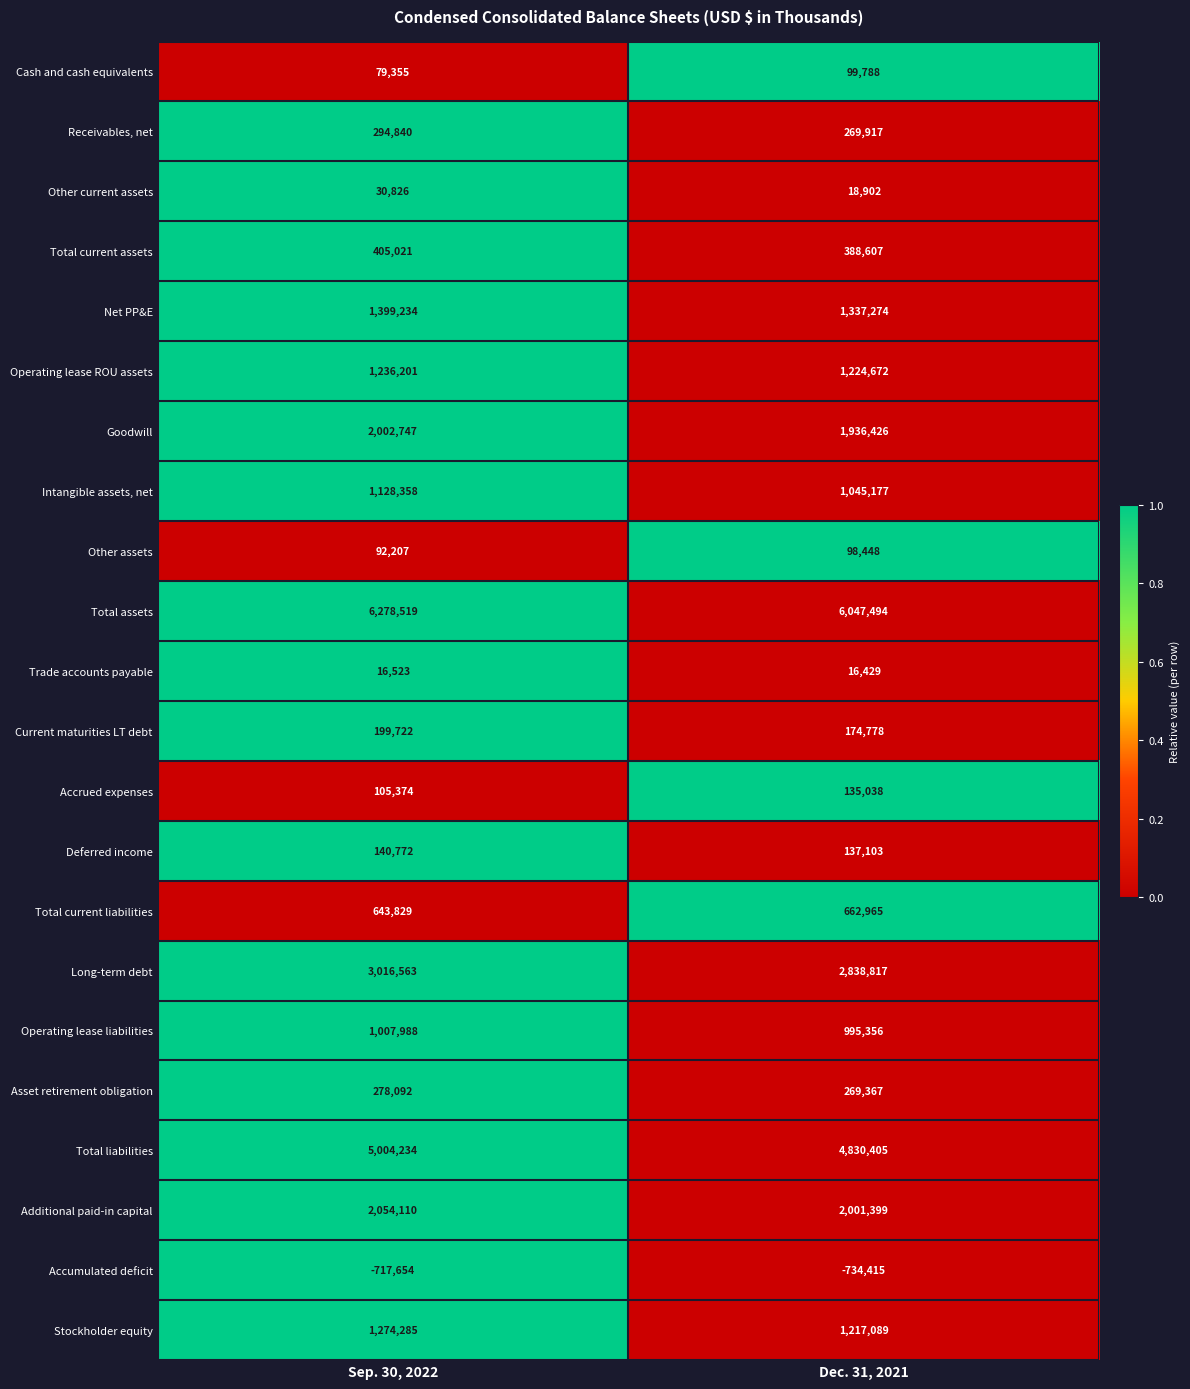

True or false: Cash and cash equivalents has a value of 138164 at Sep. 30, 2022.

False